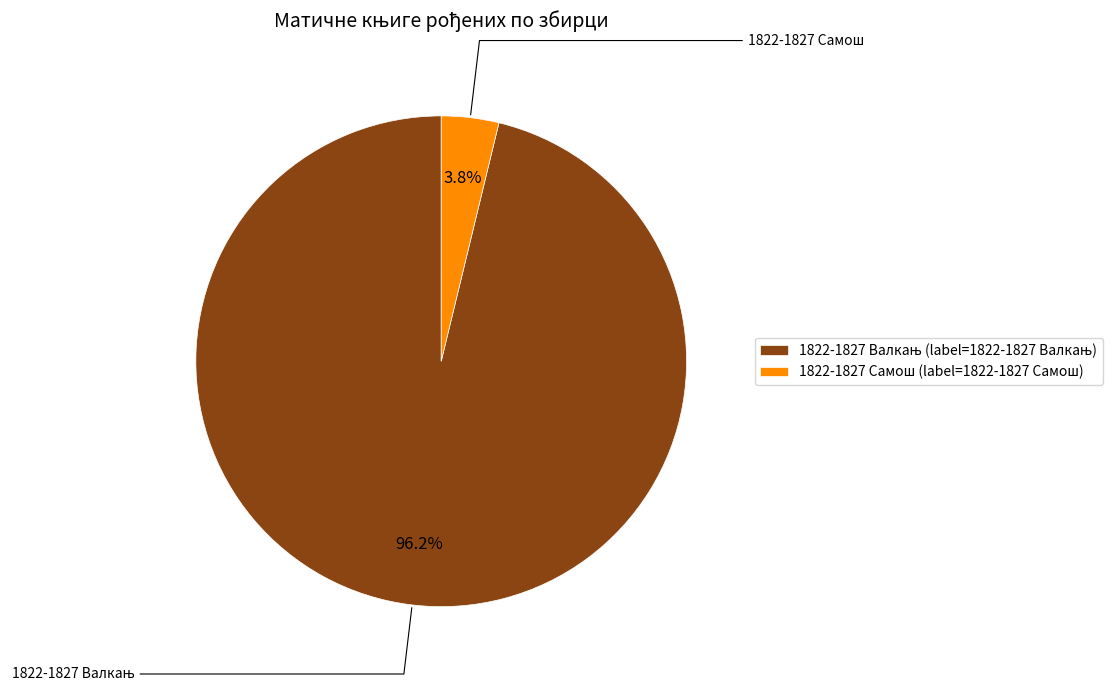

What is the ratio of the value at 1822-1827 Валкањ to the value at 1822-1827 Самош?

25.4